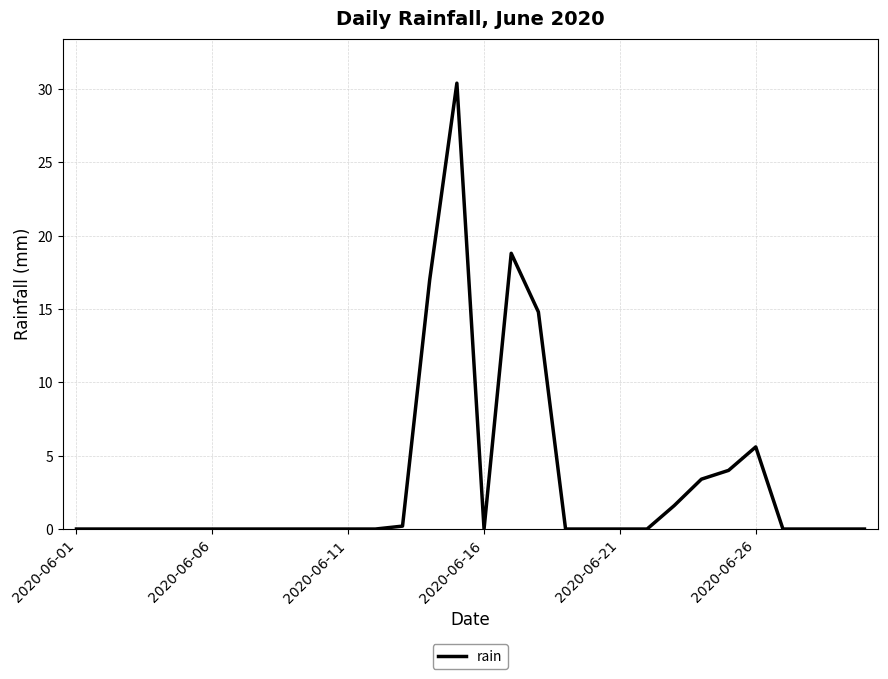

What is the difference between the maximum and minimum values?

30.4